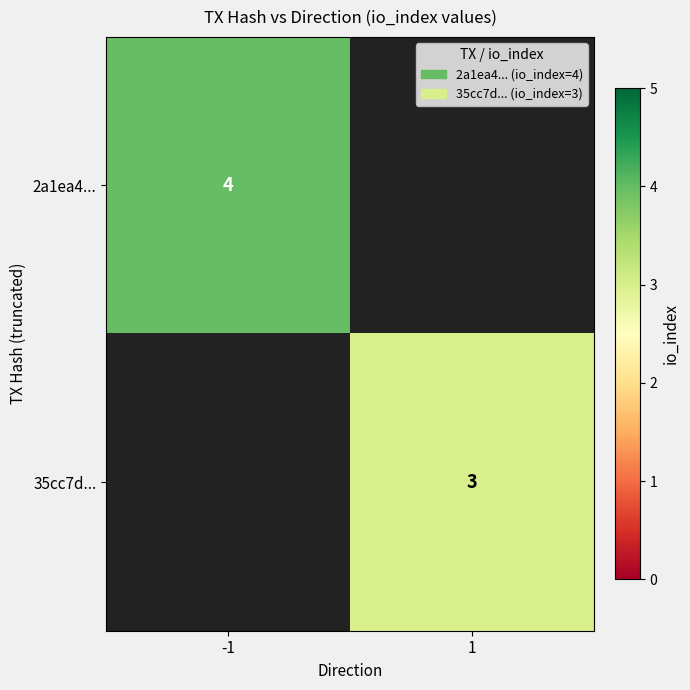

The value of 35cc7d... at 1 is 3. True or false?

True